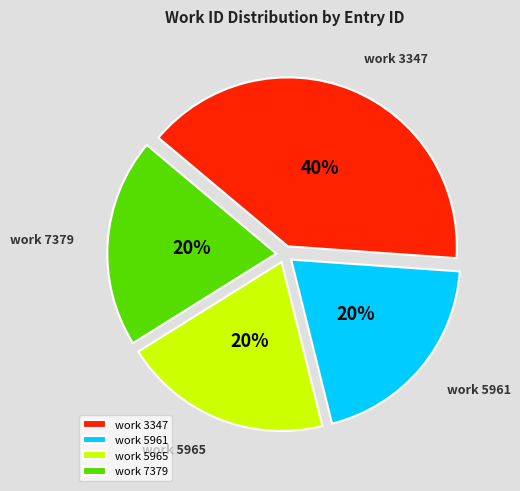

What is the ratio of the value at work 7379 to the value at work 3347?

0.5